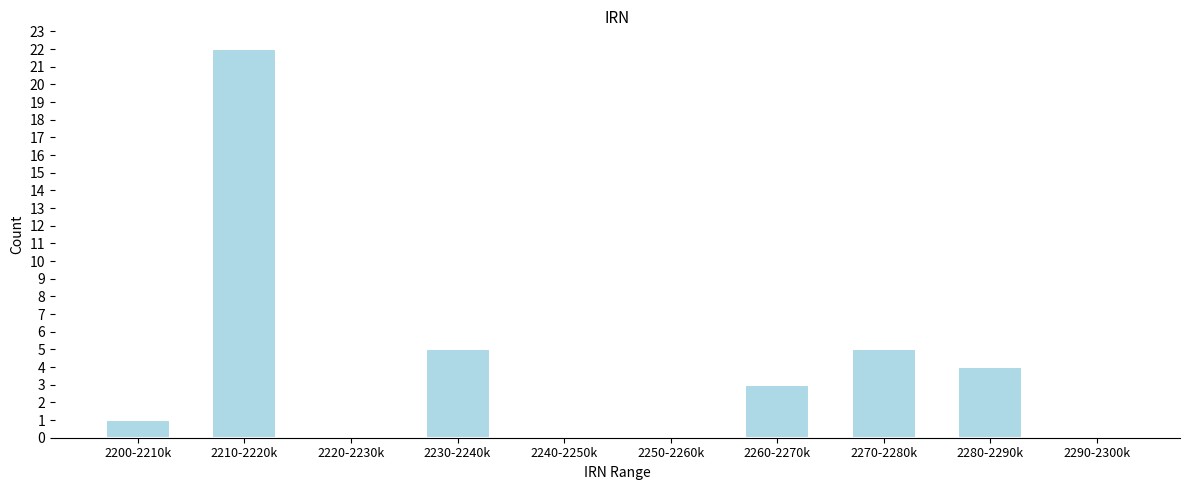

Reading right to left, list all the values displayed in this chart.

2290-2300k=0	2280-2290k=4	2270-2280k=5	2260-2270k=3	2250-2260k=0	2240-2250k=0	2230-2240k=5	2220-2230k=0	2210-2220k=22	2200-2210k=1